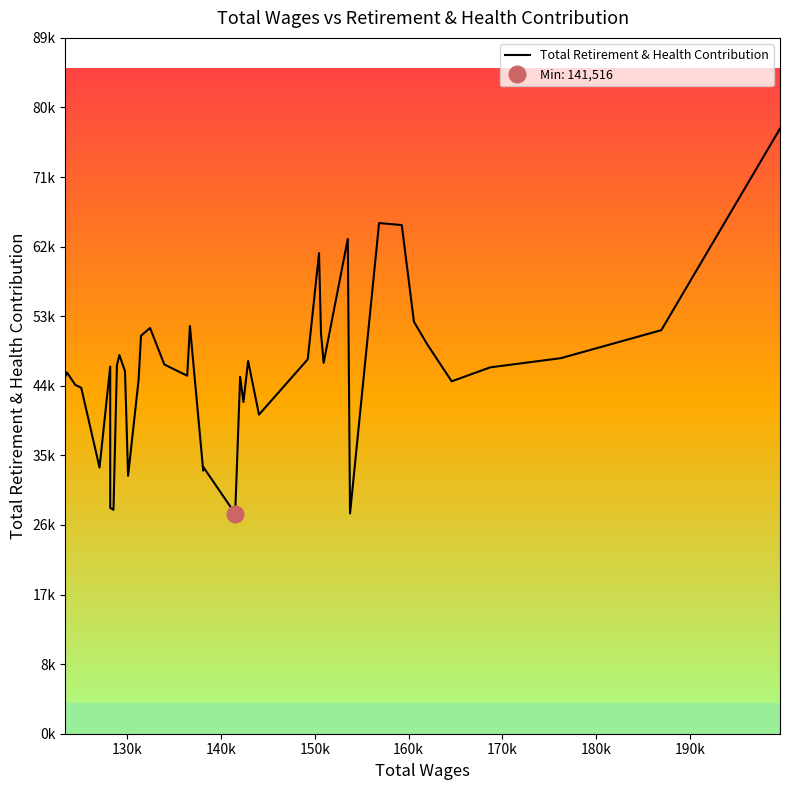

Reading left to right, transcribe all the data shown in this chart.

45877	46373	44780	44412	34173	47136	28996	28749	47284	48613	46540	33110	45403	51095	52086	47397	45957	52335	33778	34241	28245	45812	42579	47843	40963	48068	61702	51400	47615	63518	28275	65559	65297	52893	50065	45240	47032	48212	51804	77676